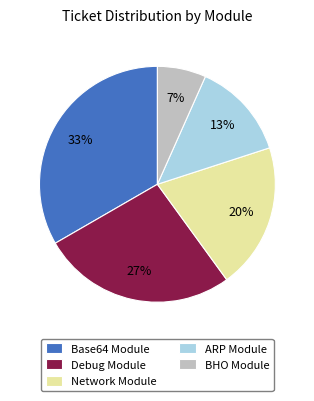

How many slices are in this pie chart?

5